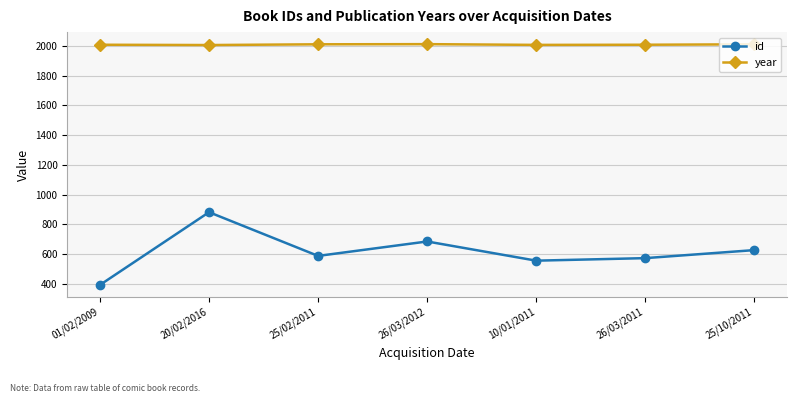

The value of year at 20/02/2016 is 2006. True or false?

True